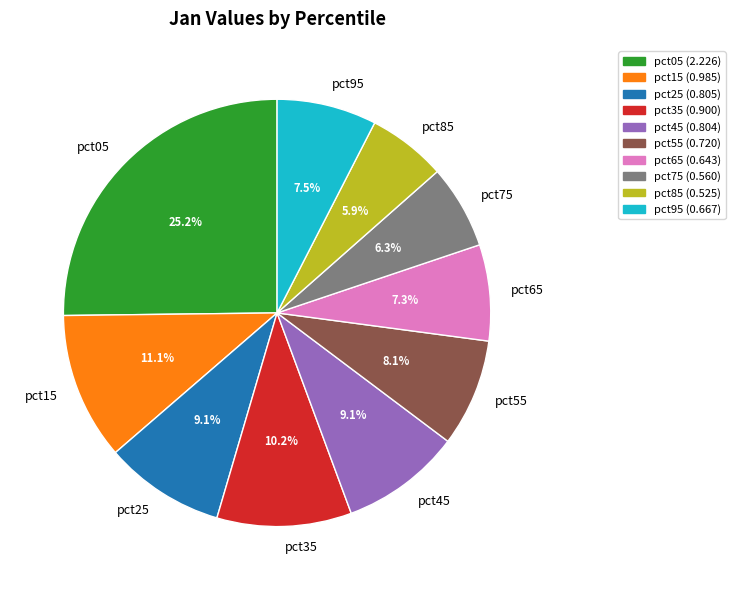

To the nearest percent, what is the difference between the largest and smallest slice percentages?

19%